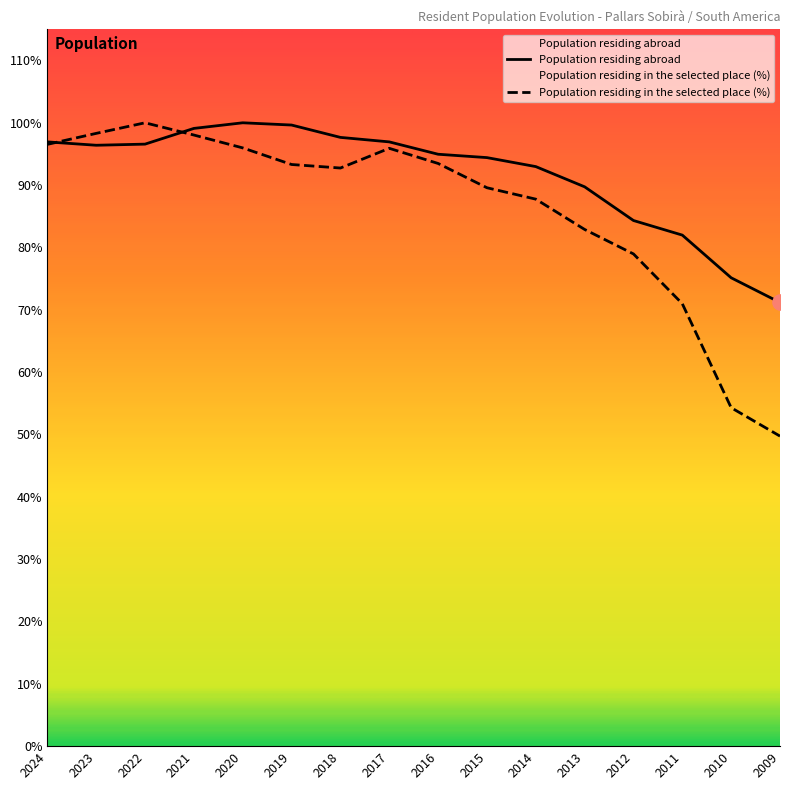

Which series reaches the maximum Y coordinate?

Population residing in the selected place (%)